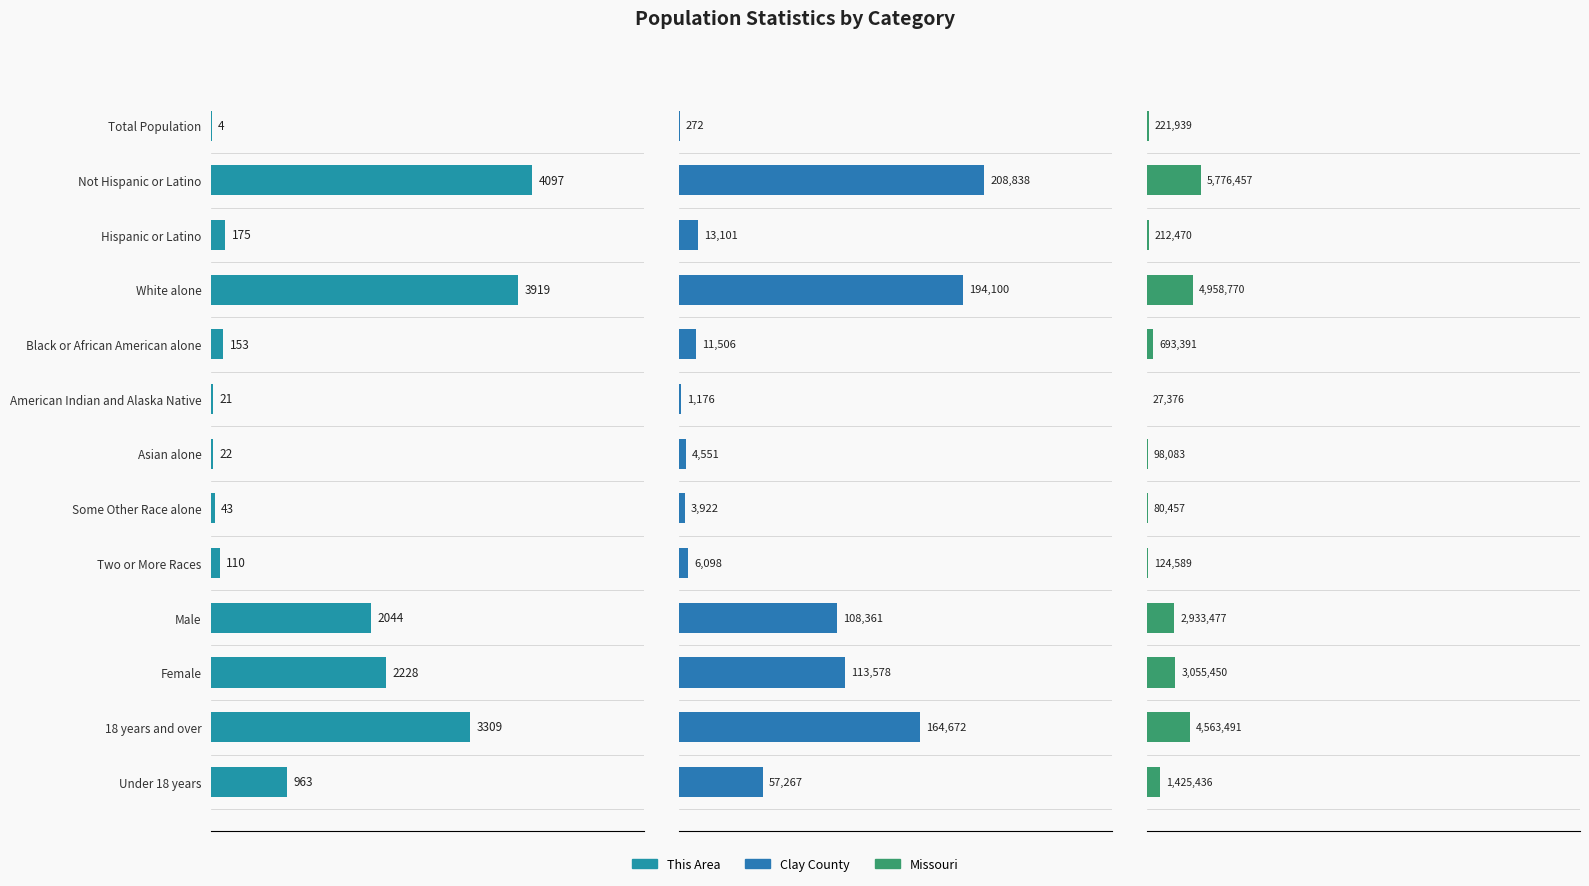

Which series has the widest spread of values?

This Area